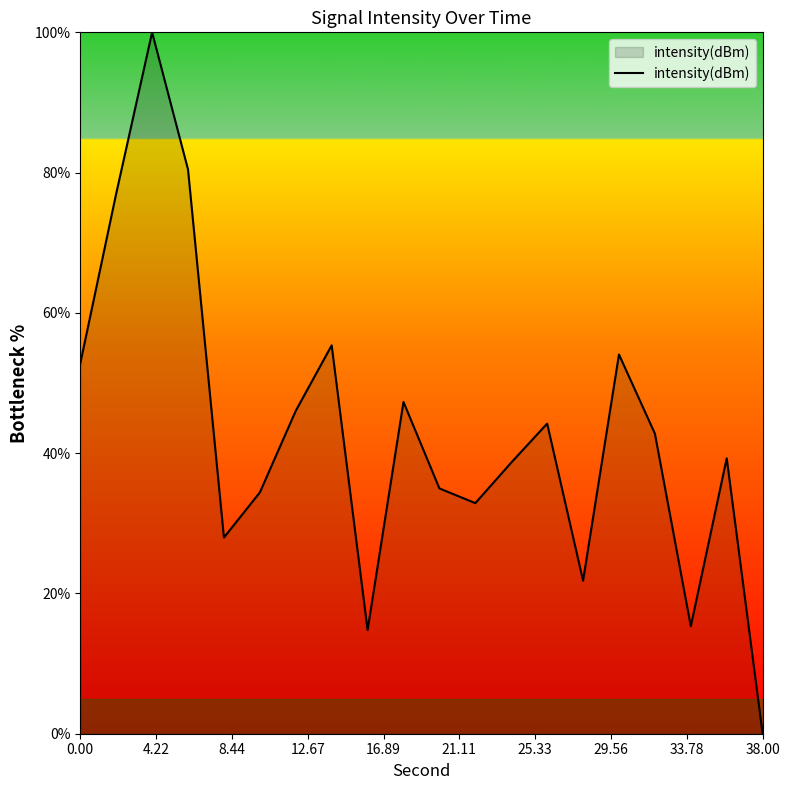

Does the chart have visible grid lines?

No